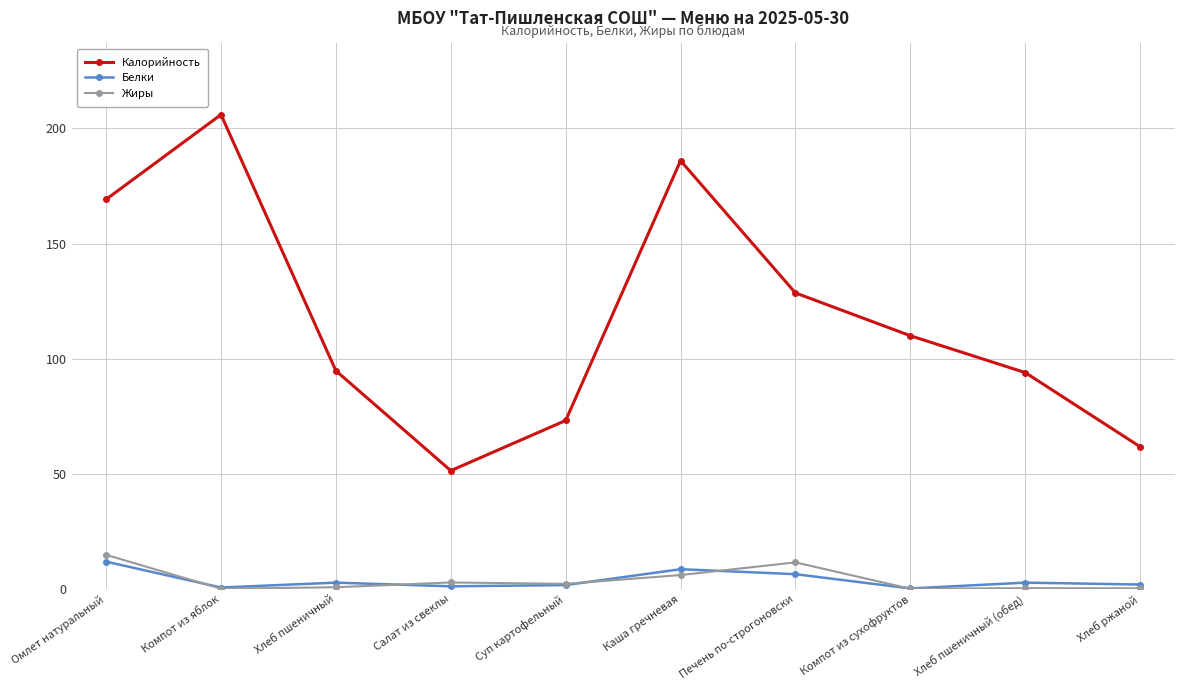

How many lines are shown in the chart?

3